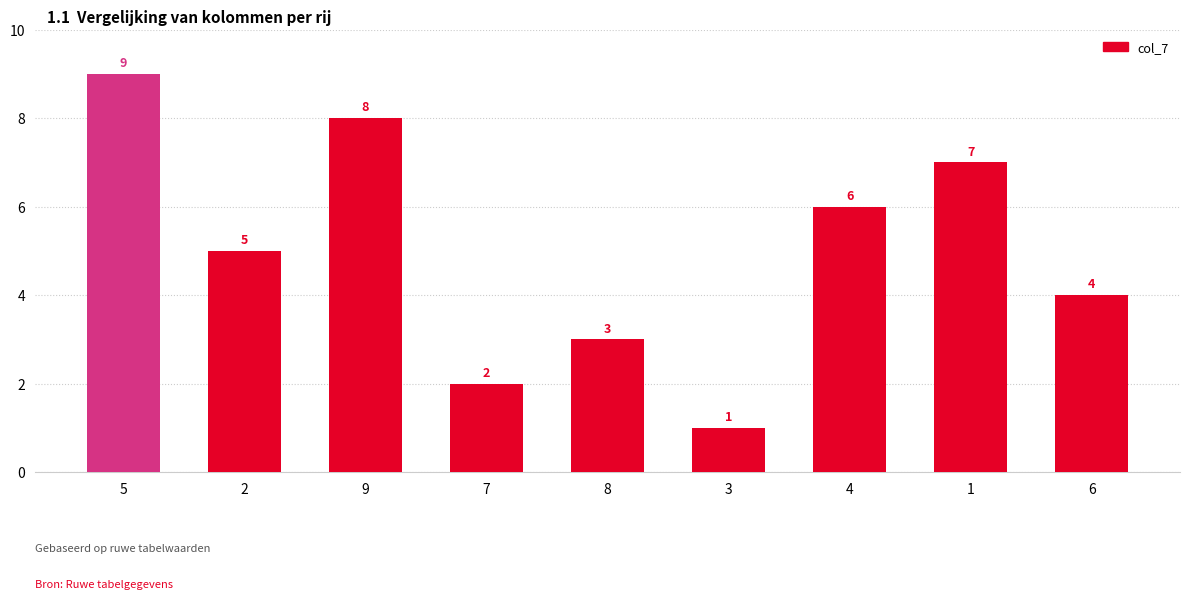

Between 4 and 7, which is larger?

4